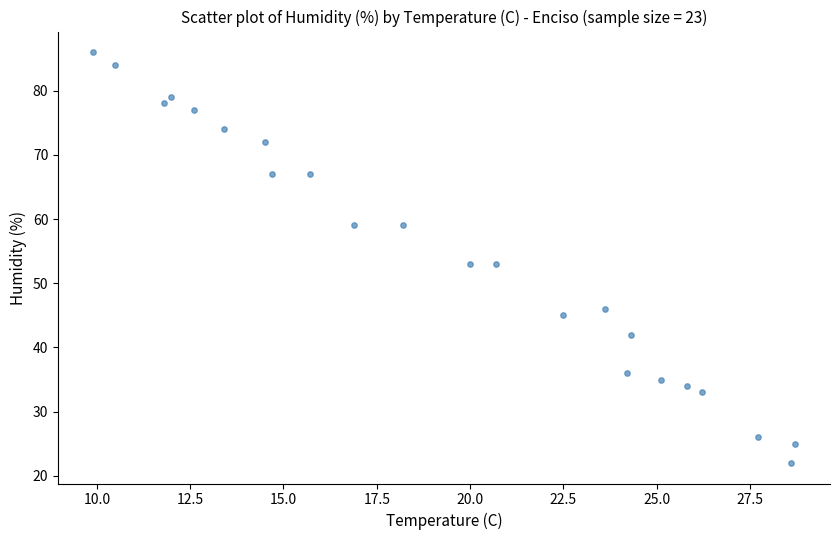

What is the range of Y values (max minus min)?

64